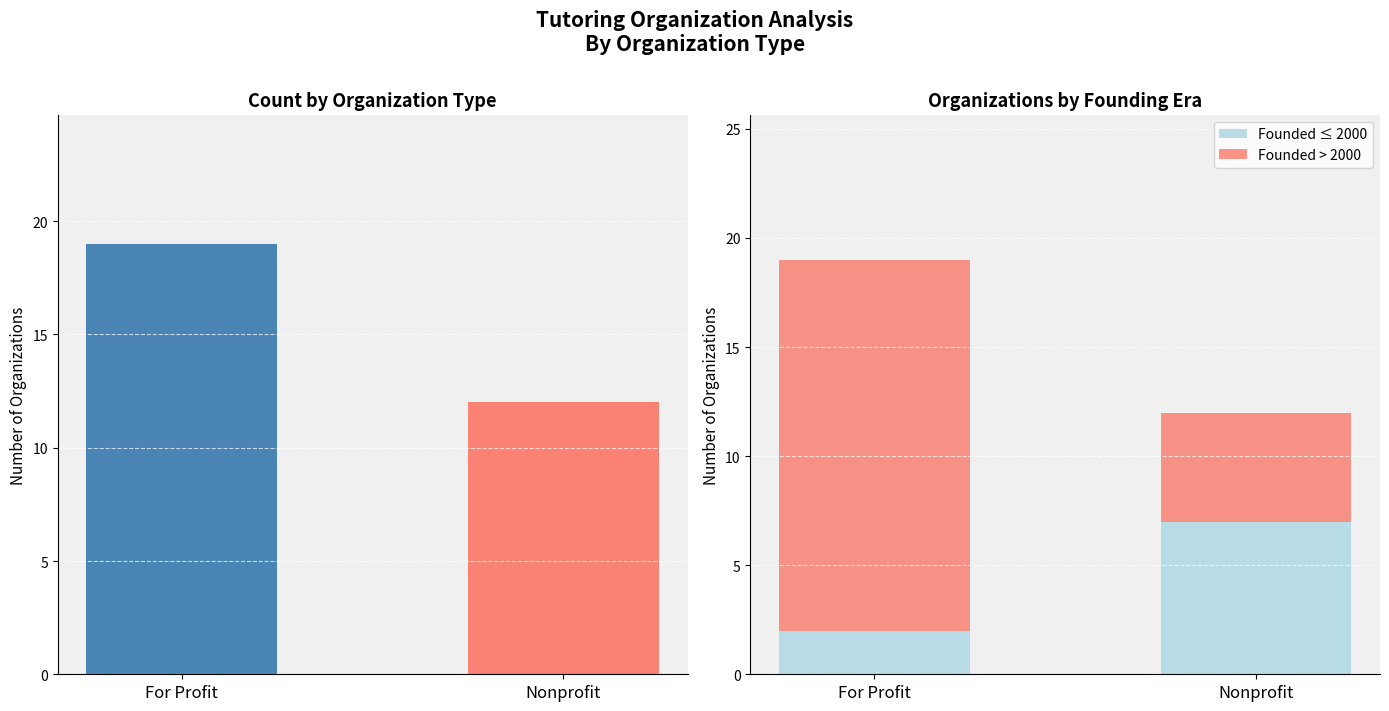

The value of Founded ≤ 2000 at Nonprofit is 7. True or false?

True